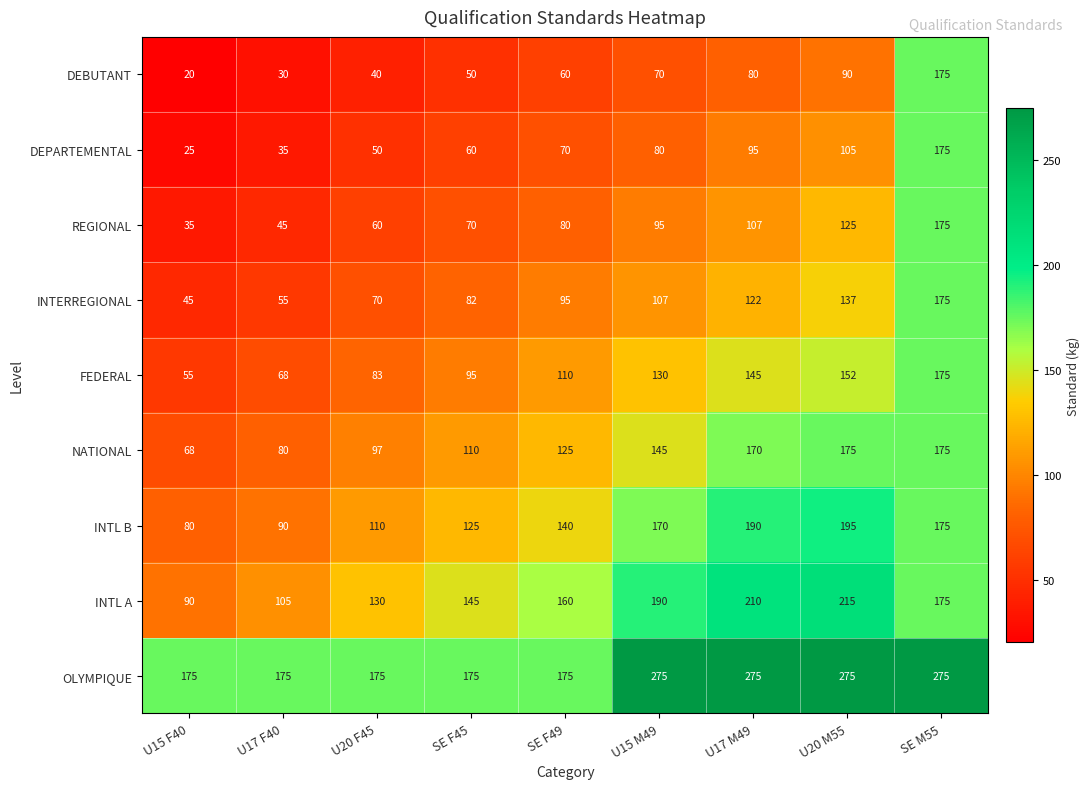

How many categories are shown in the chart?

9